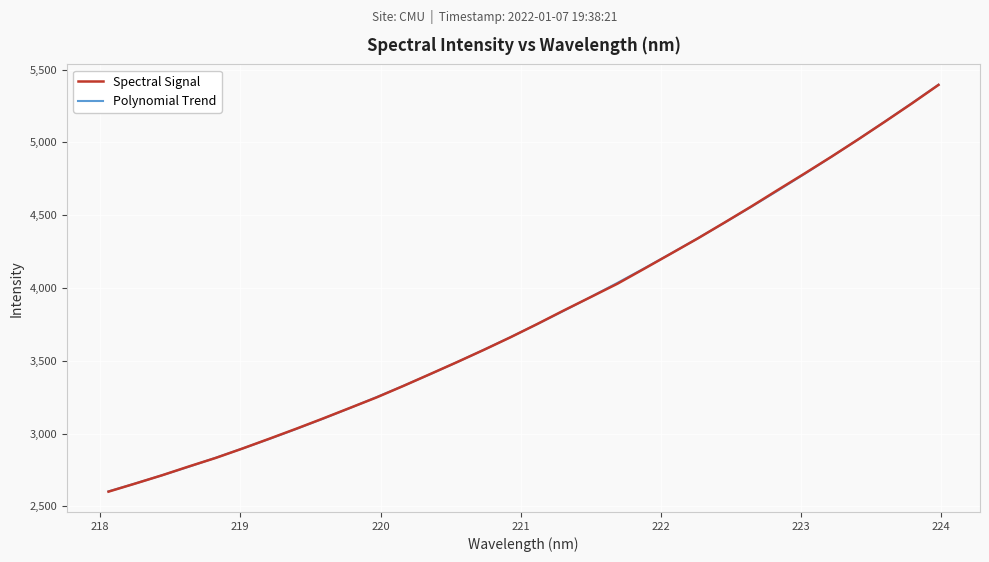

After their last crossing, which series has the higher values: Polynomial Trend or Spectral Signal?

Polynomial Trend